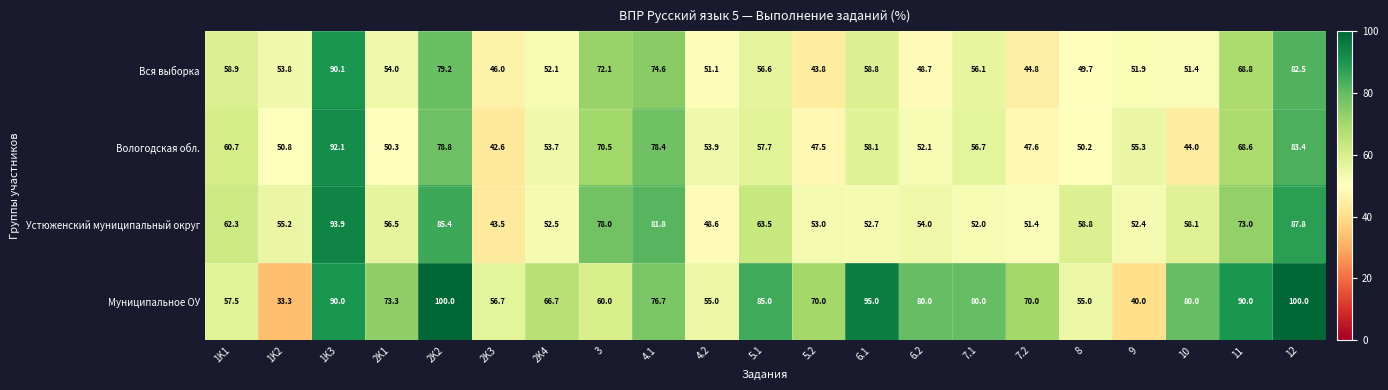

What is the greatest value displayed?

100.0